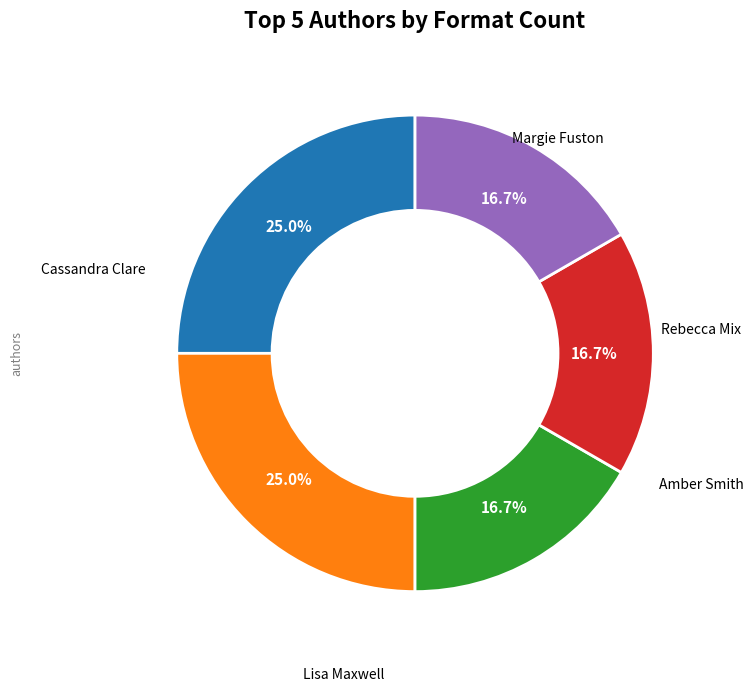

Count the number of slices in the pie.

5